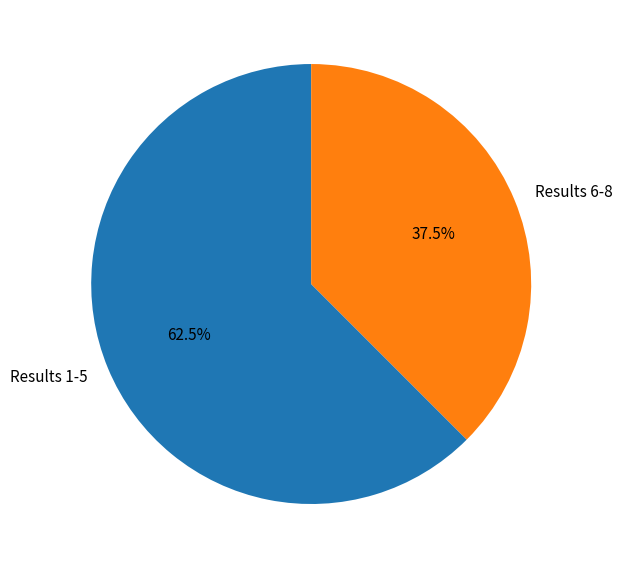

Which slice is the smallest?

Results 6-8